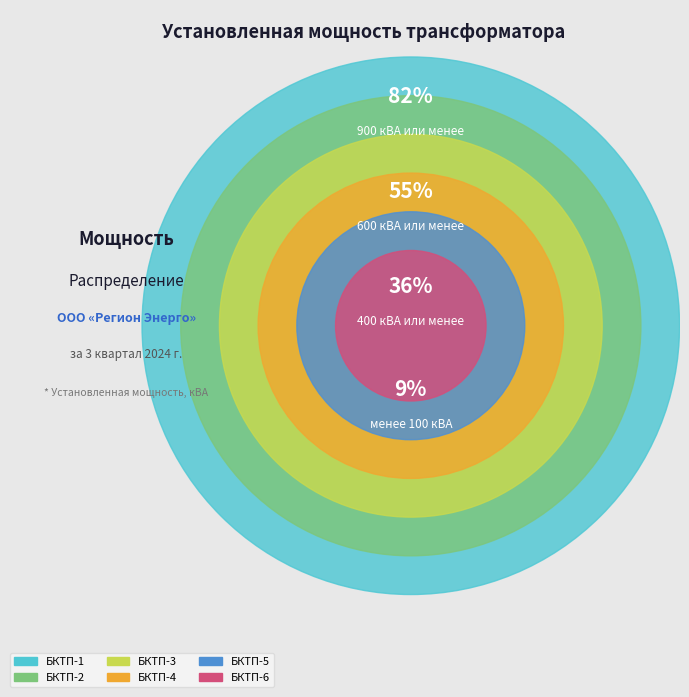

What is the change in value from БКТП-4 to БКТП-5?

-200